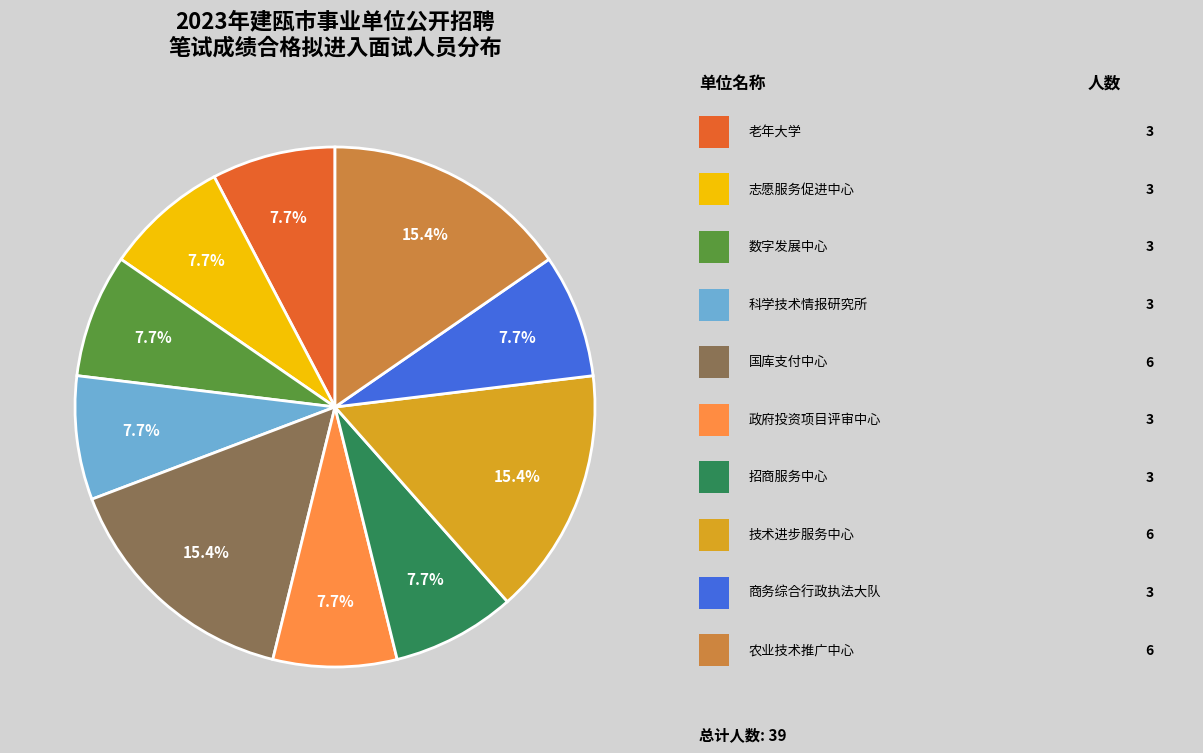

Is there a majority slice in this chart?

No